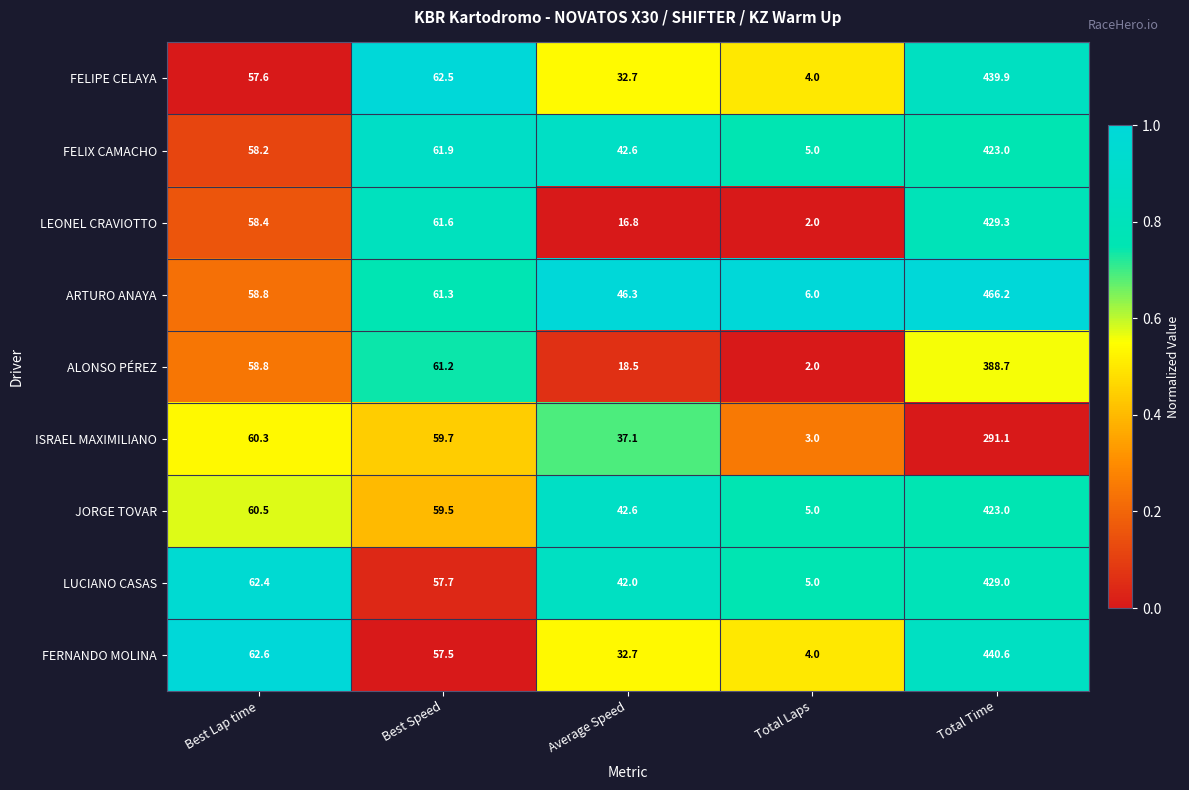

Which category has the highest value in the ARTURO ANAYA series?

Total Time